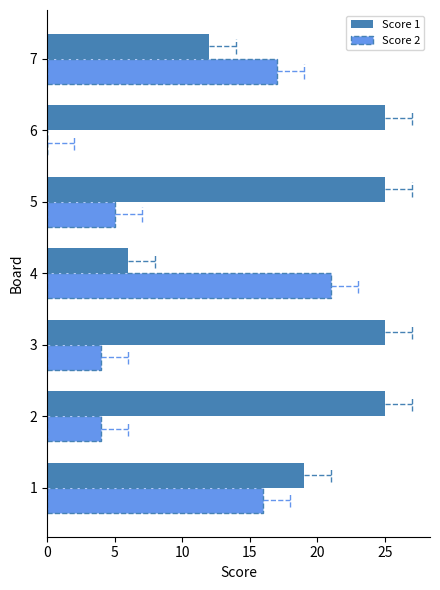

True or false: Score 1 has a value of 16 at 6.

False